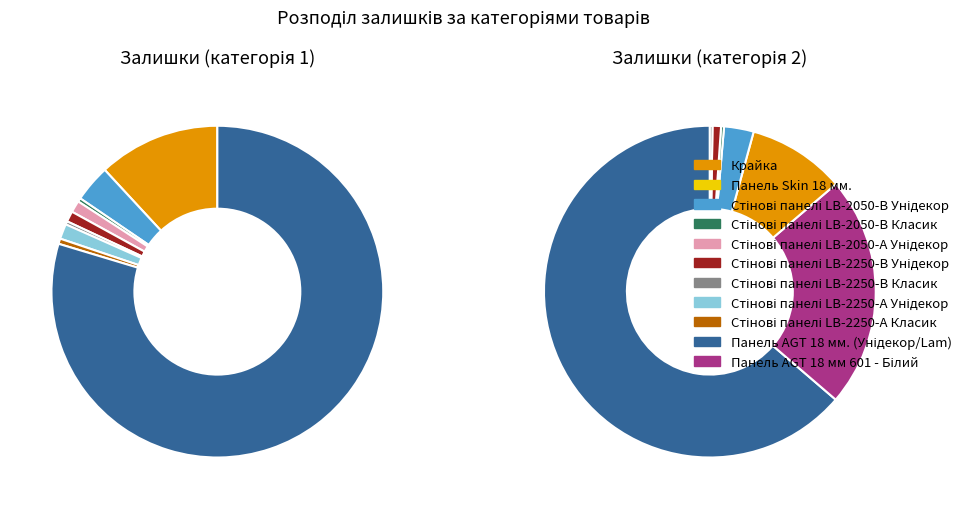

Does Панель AGT 18 мм. (Унідекор/Lam) account for over 50% of the chart?

Yes